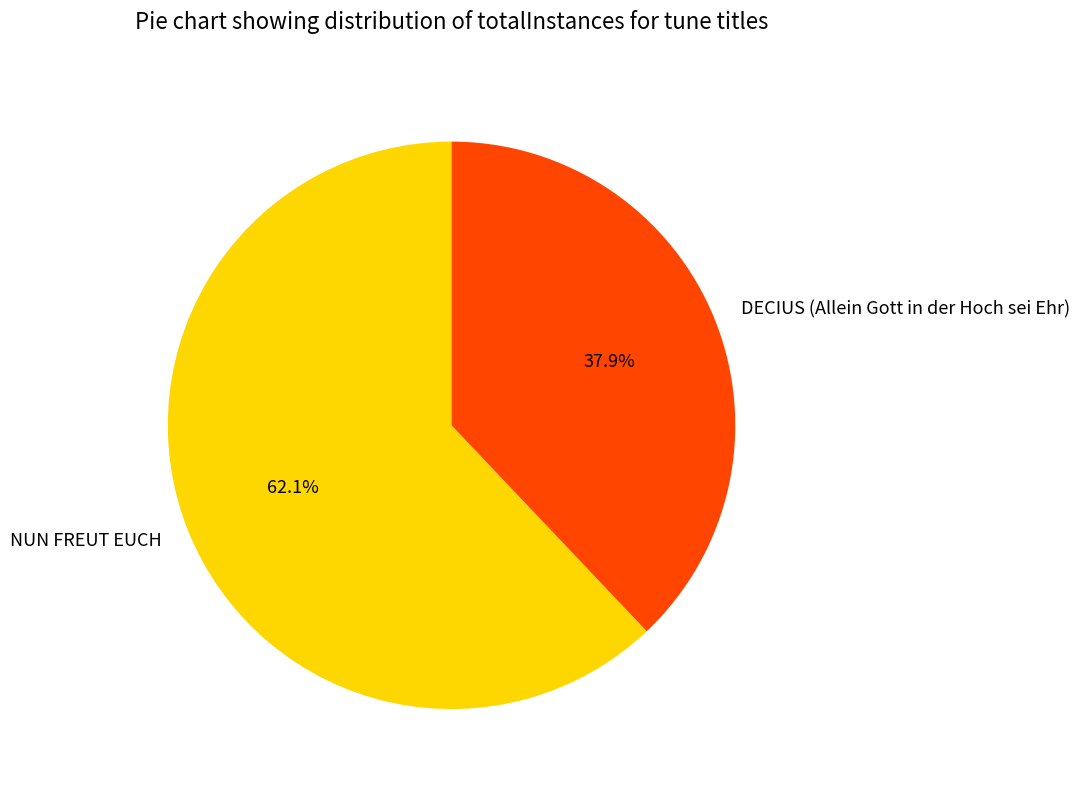

Which has a higher value, NUN FREUT EUCH or DECIUS (Allein Gott in der Hoch sei Ehr)?

NUN FREUT EUCH